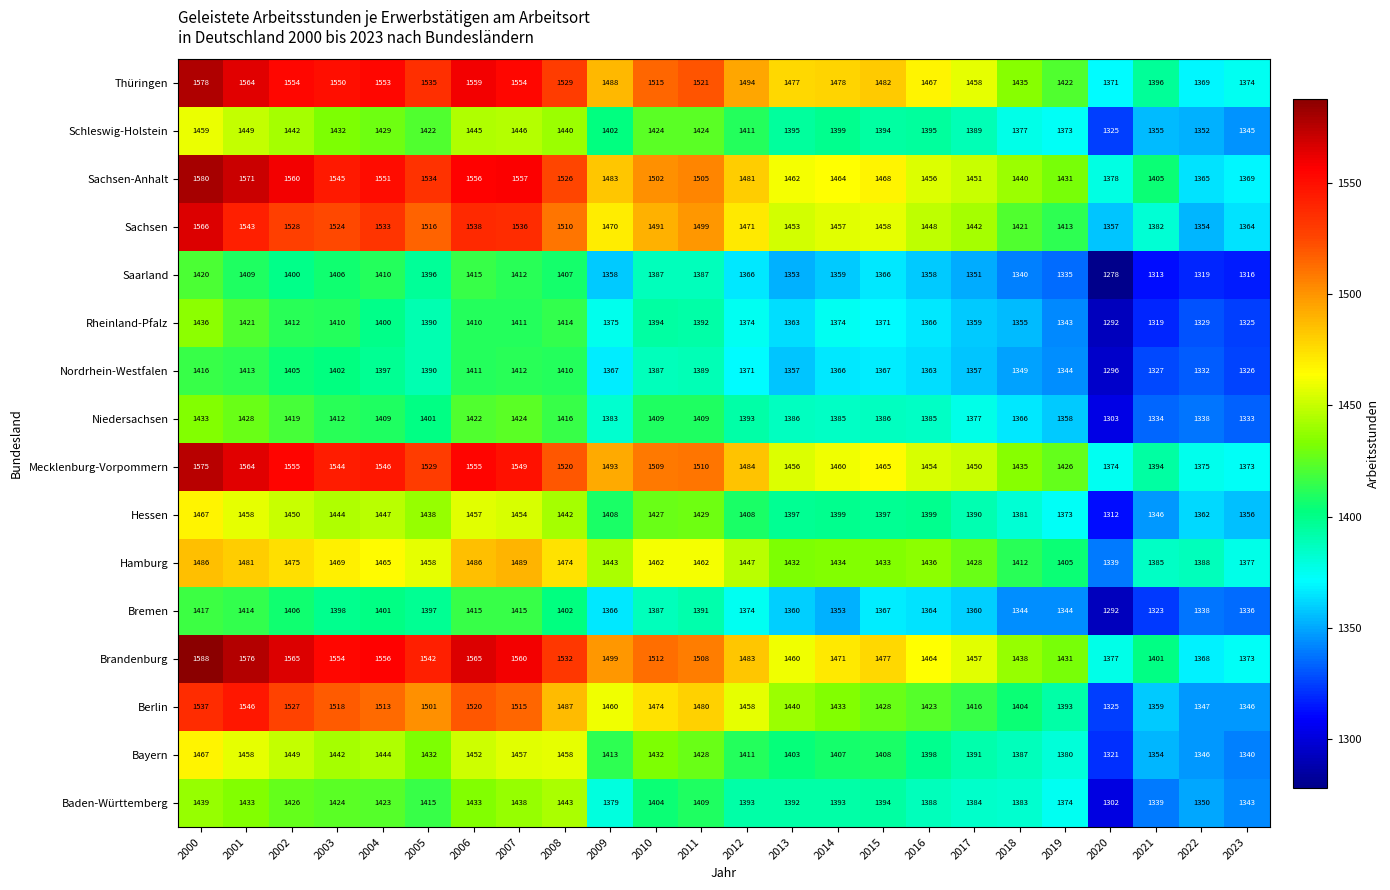

The Saarland series shows 1278 at 2020. True or false?

True